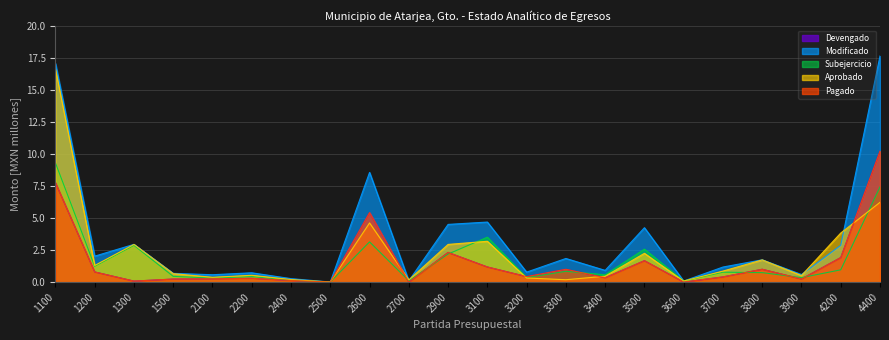

What is the value of the Subejercicio point at the 4th from the left?

0.4